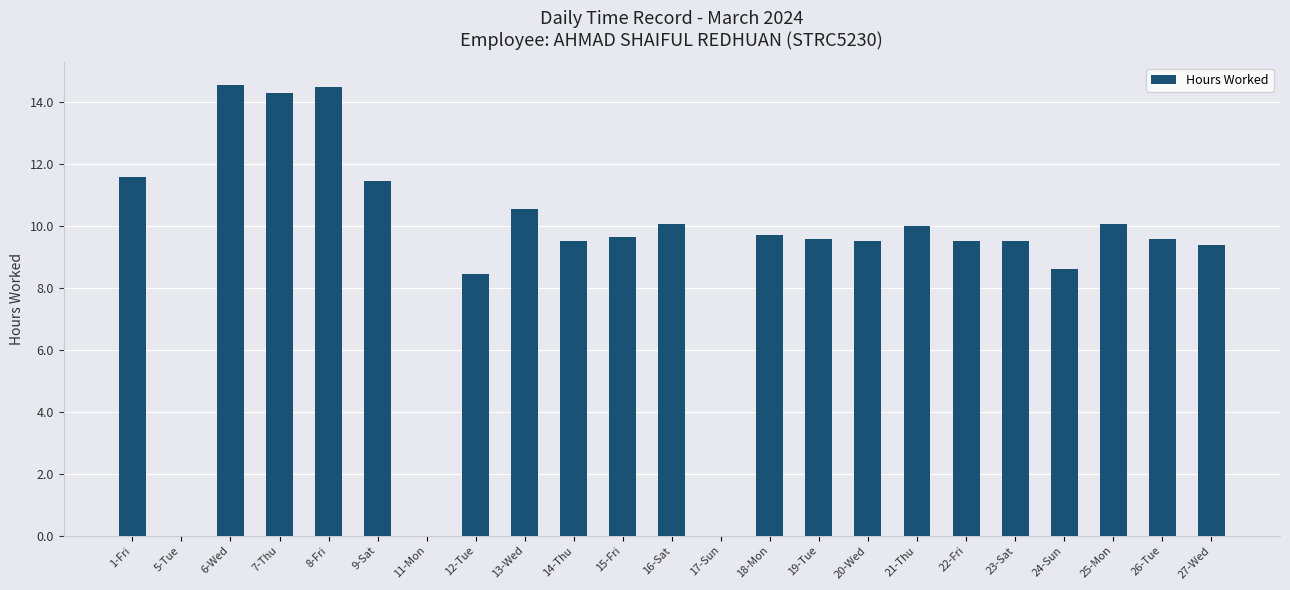

What is the greatest value displayed?

14.6